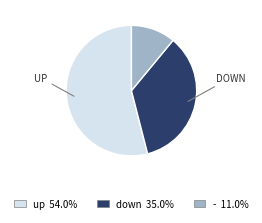

Is the sum of - and up greater than half?

Yes